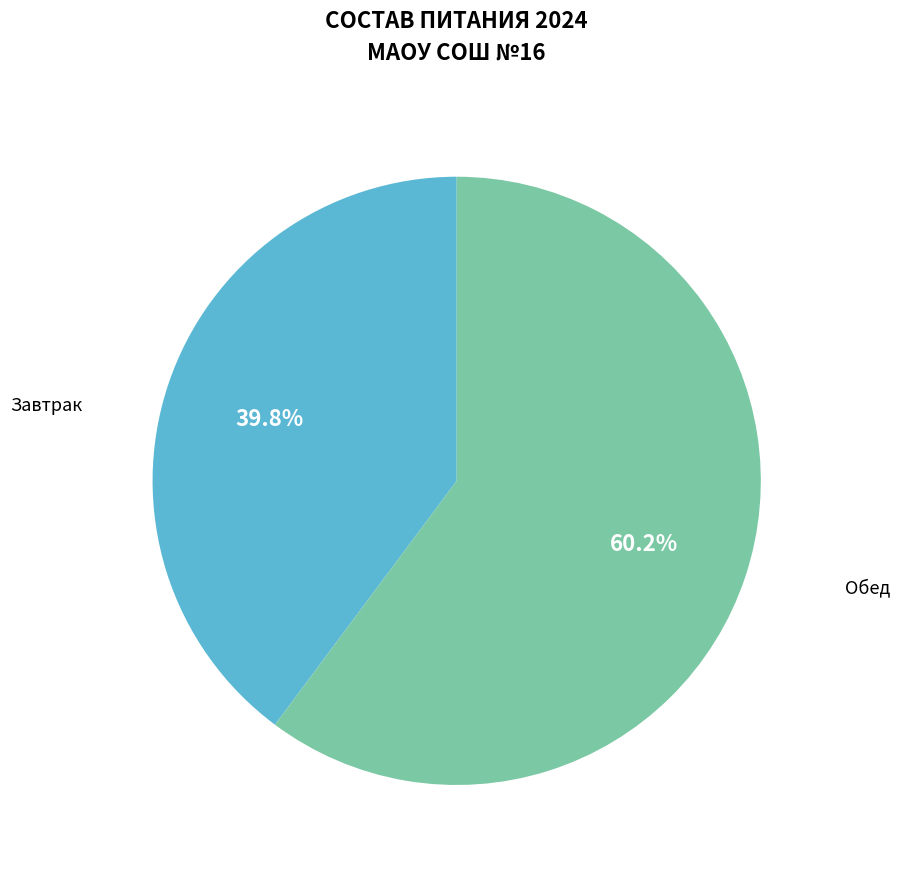

Does any single category account for the majority?

Yes